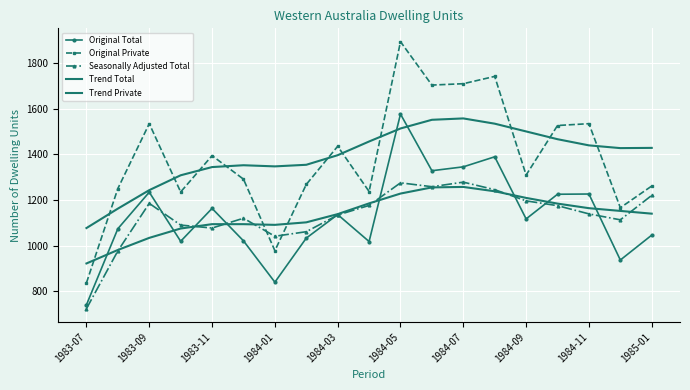

In Original Total, how many points are lower than both neighbors (excluding endpoints)?

6